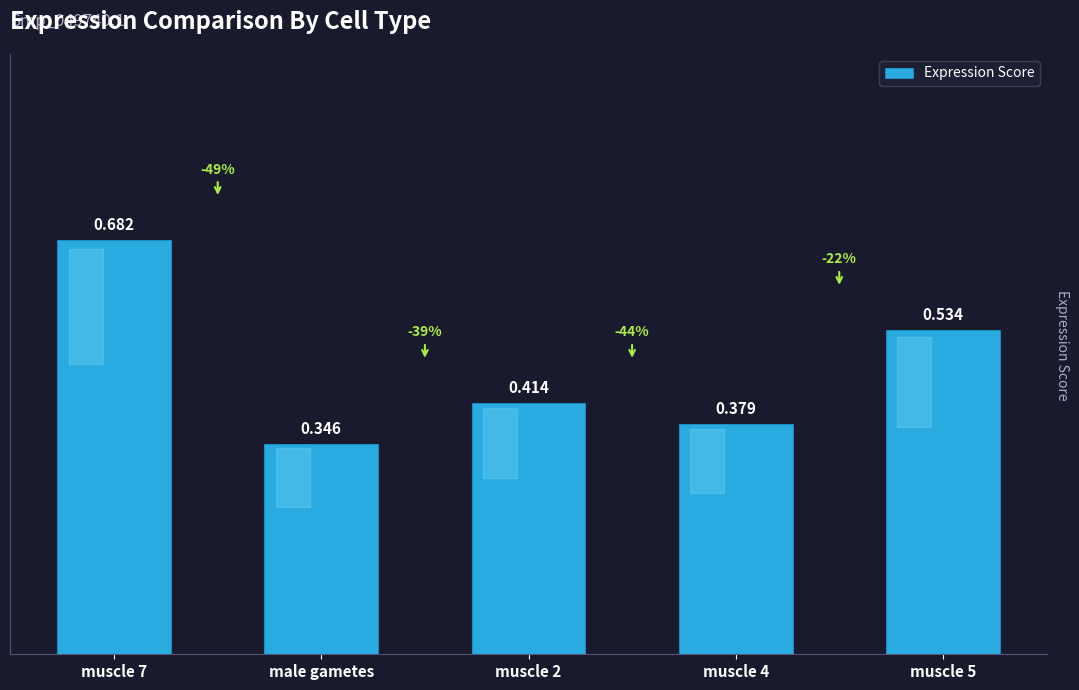

At which category does the chart reach its minimum across all series?

male gametes